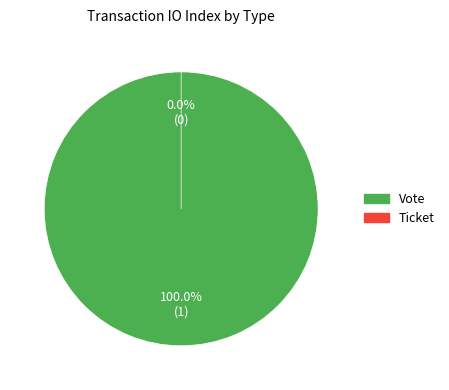

Does Vote account for over 50% of the chart?

Yes